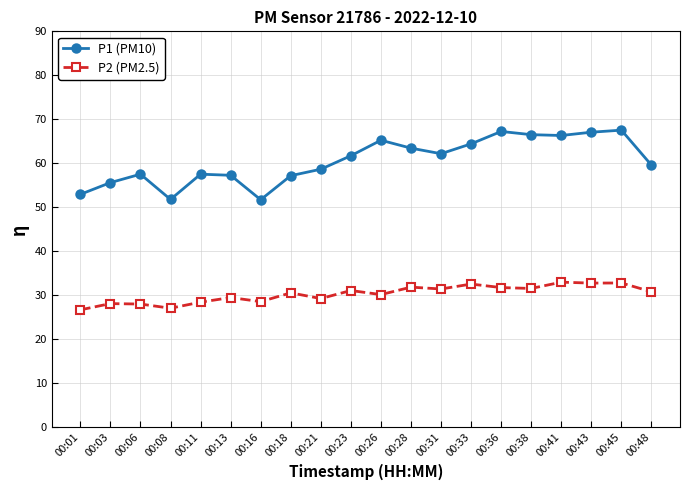

What is the difference between the highest and lowest values at 00:45?

34.8